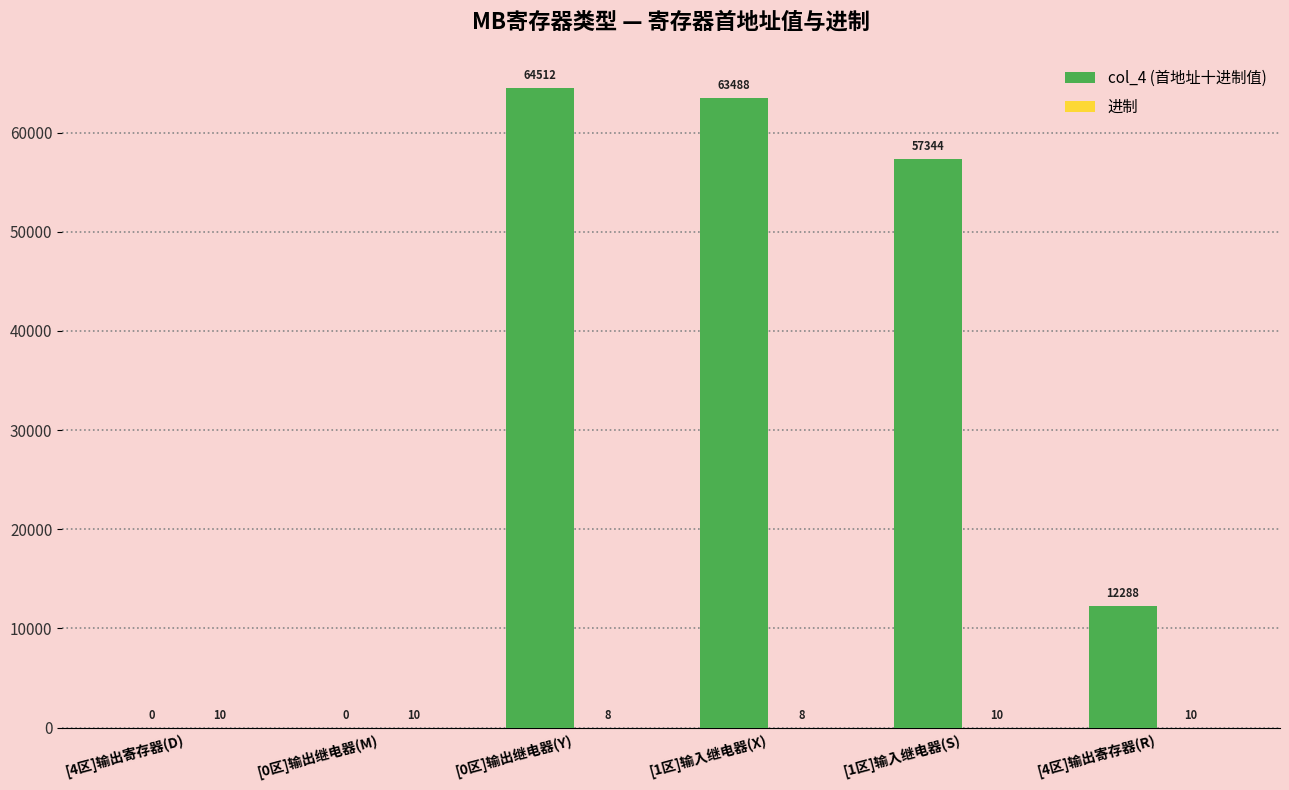

How many categories are shown in the chart?

6